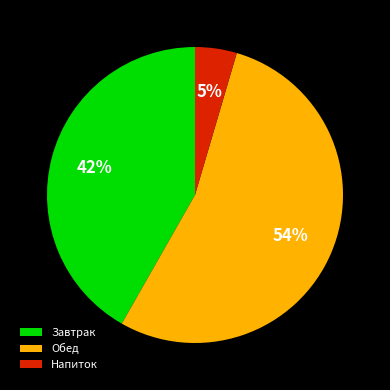

Which has a higher value, Напиток or Обед?

Обед